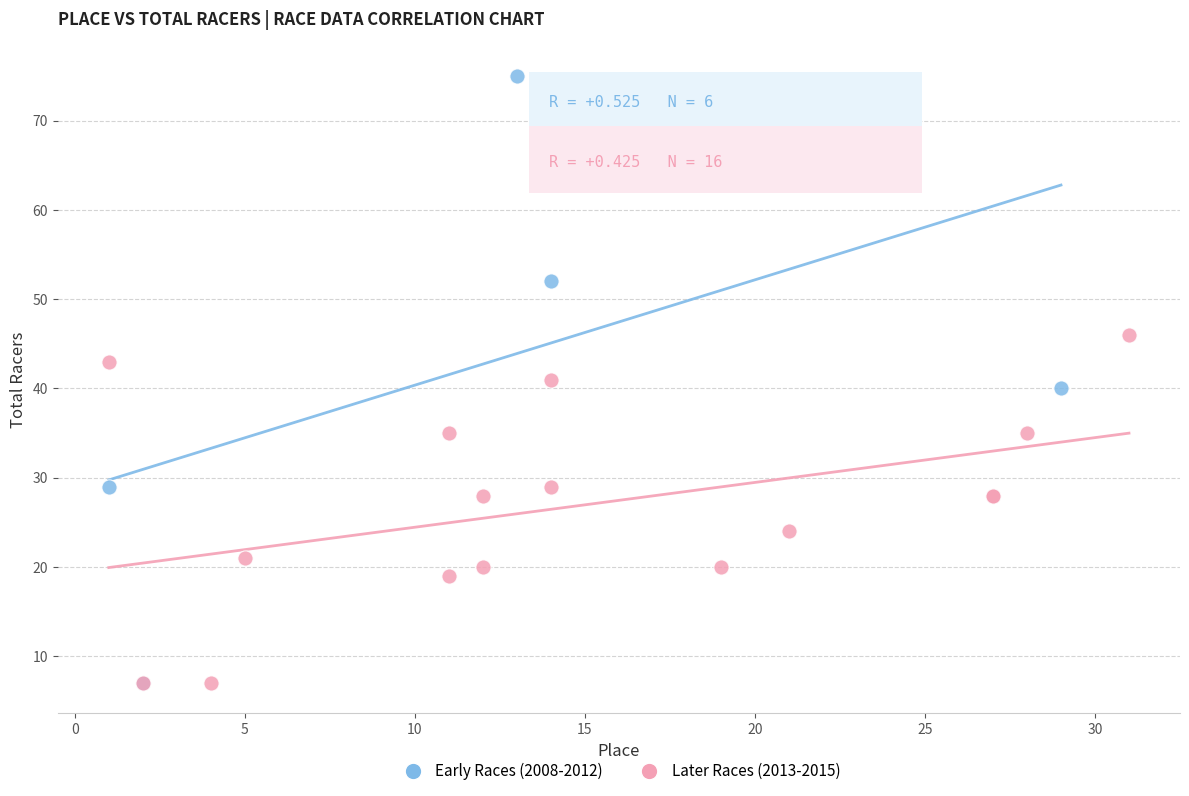

What are all the series names shown in the legend?

Early Races (2008-2012), Later Races (2013-2015)